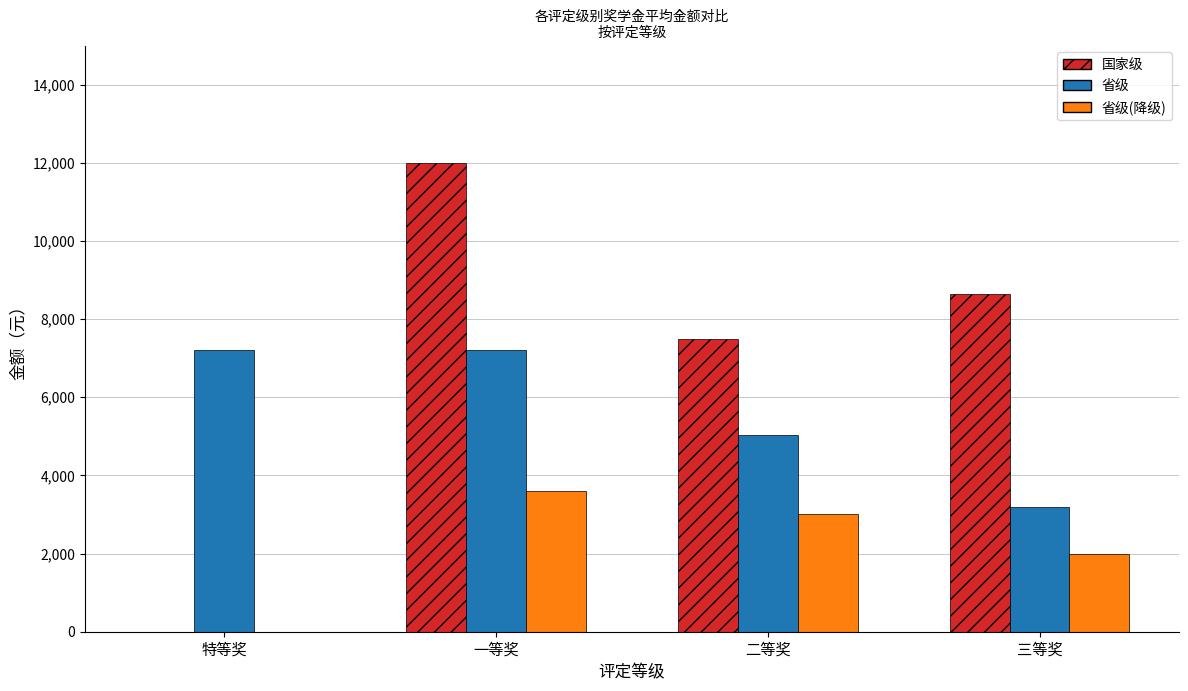

What is the approximate value of 国家级 at 三等奖?

8640